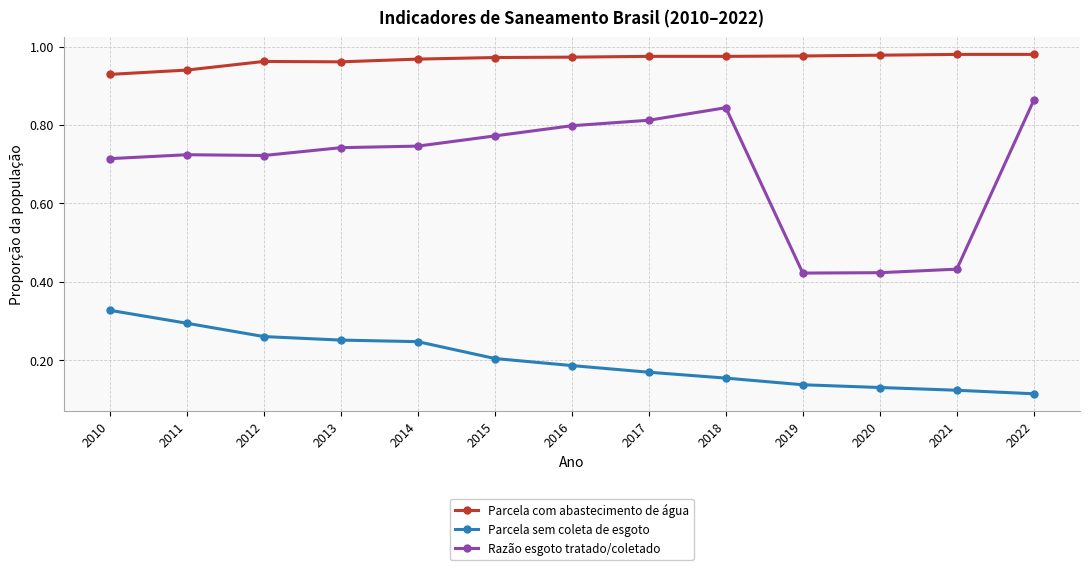

Rank the series by their average value, from highest to lowest.

Parcela com abastecimento de água, Razão esgoto tratado/coletado, Parcela sem coleta de esgoto